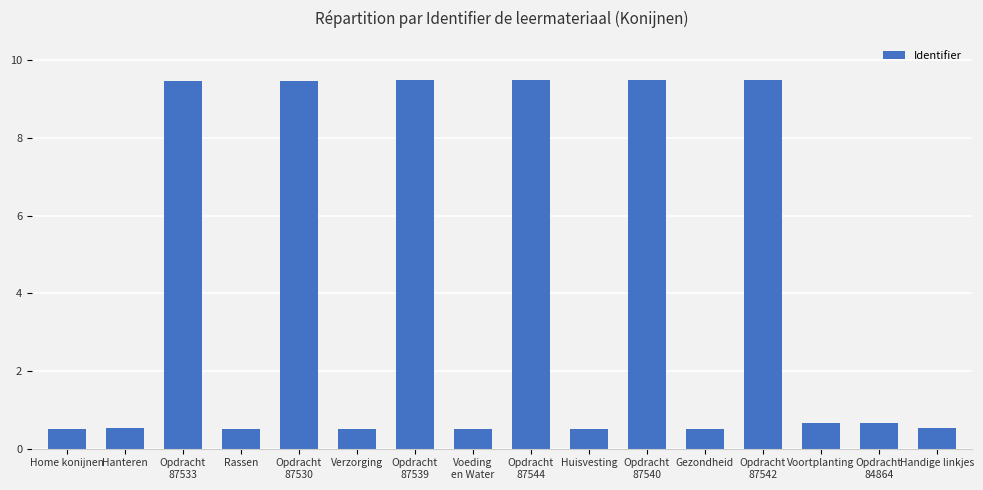

What value does the data have at Voortplanting?

0.7